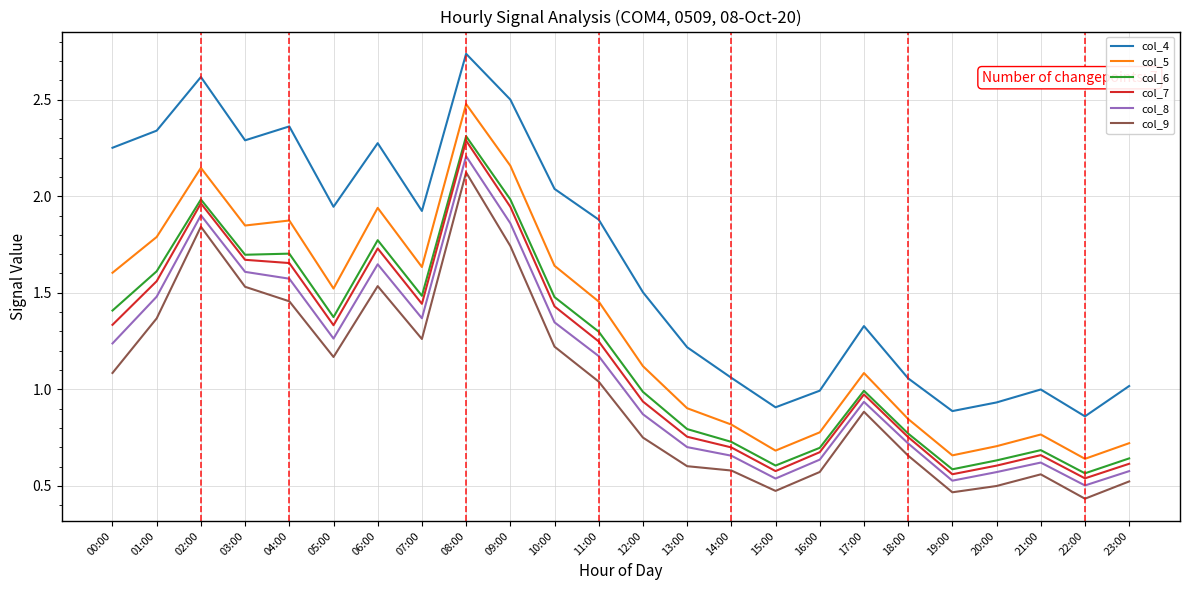

At which category does the chart reach its minimum across all series?

22:00